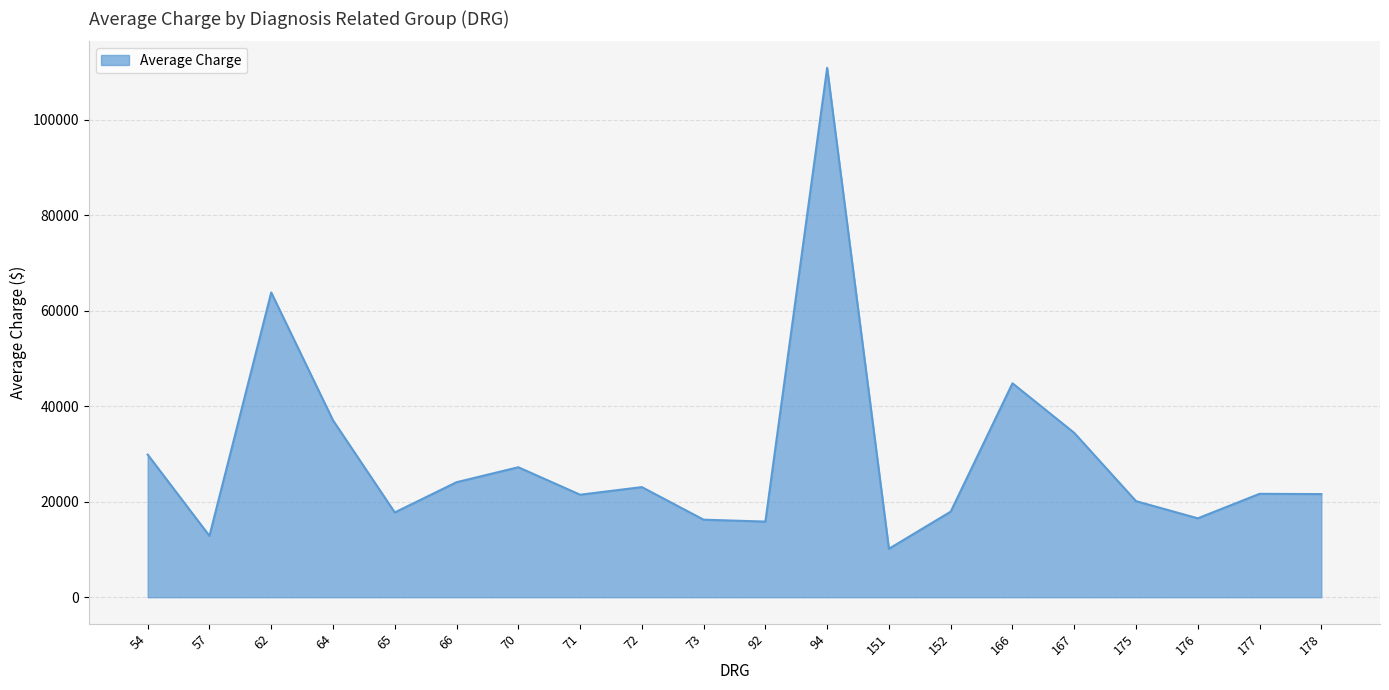

What is the change in value from 92 to 178?

+5758.1